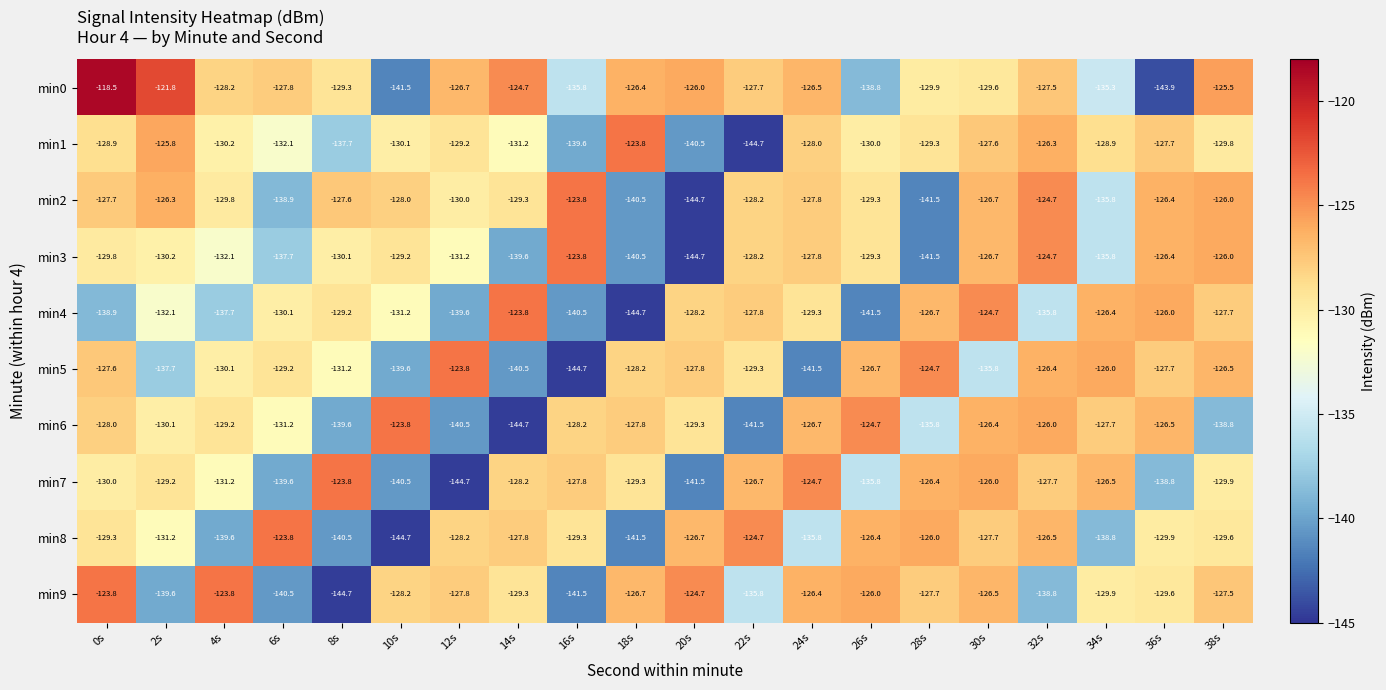

At which label is min4 closest to -134?

32s